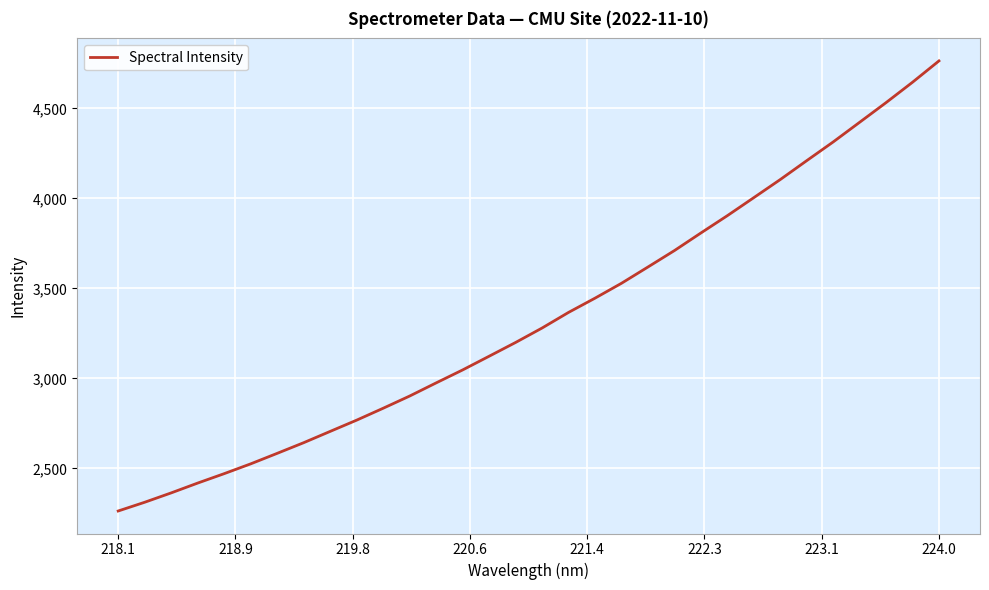

What is the difference between the maximum and minimum values?

2501.3